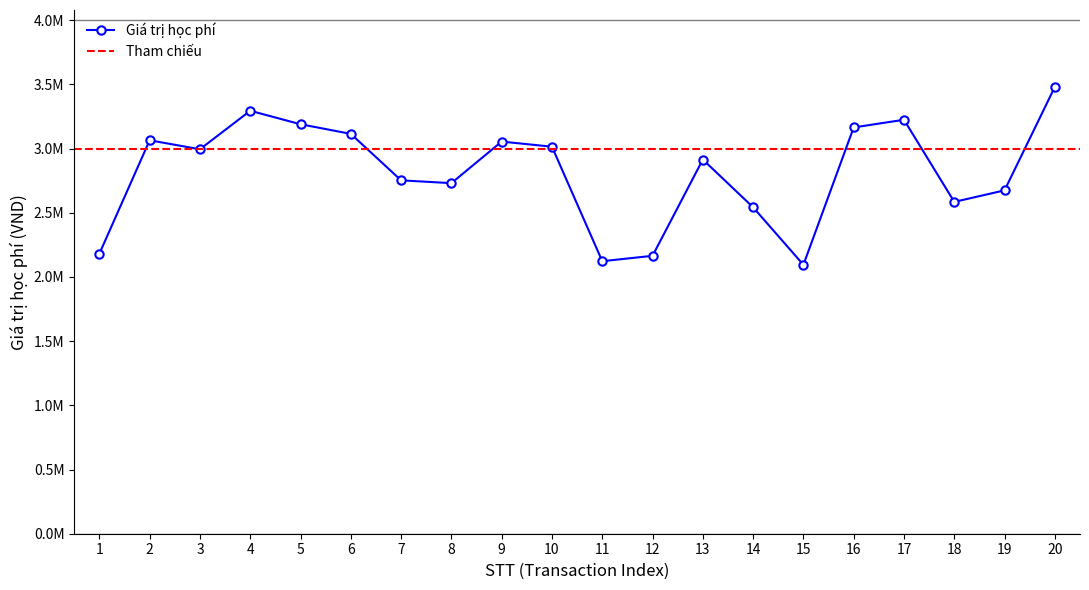

What is the value of the 19th point from the left?

2675000